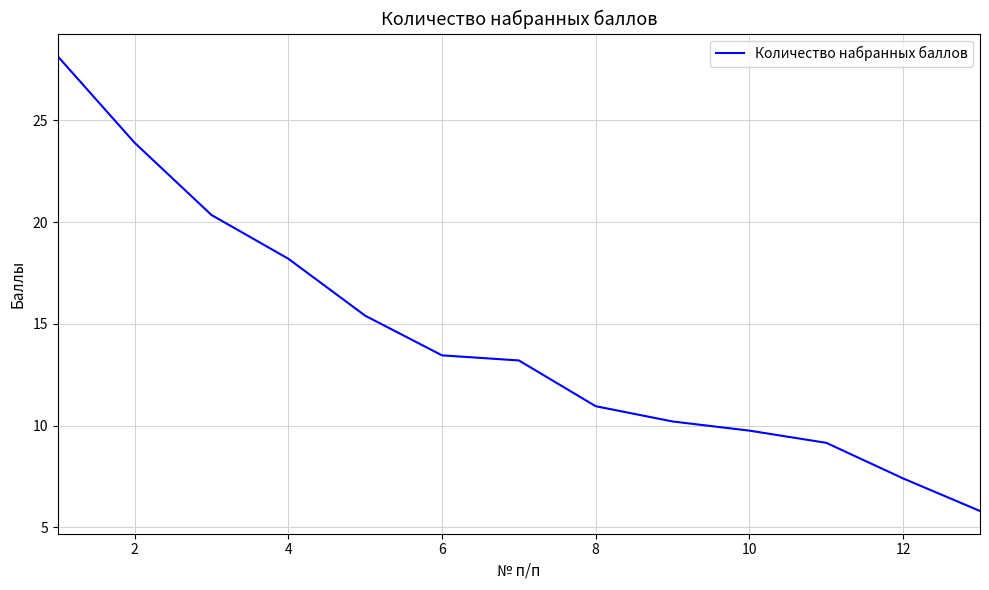

How many values exceed 13?

7